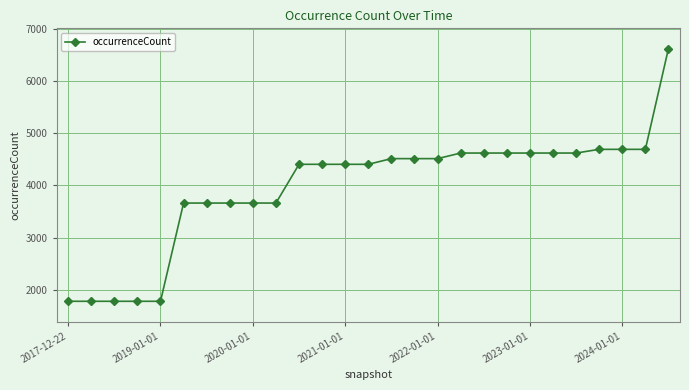

What is the sum of all values?

106816